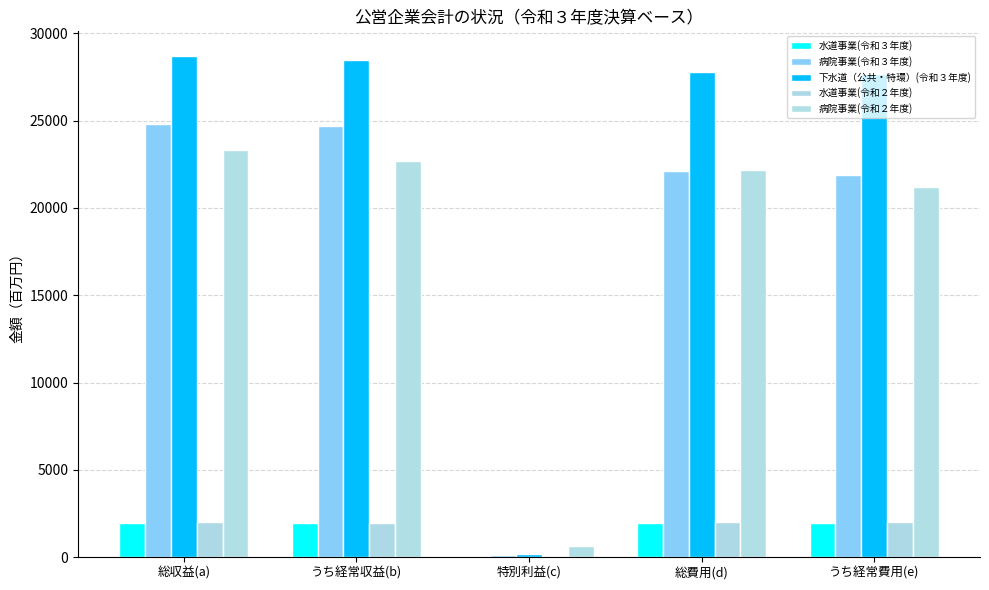

The value of 病院事業(令和３年度) at 総収益(a) is 24823.0. True or false?

True